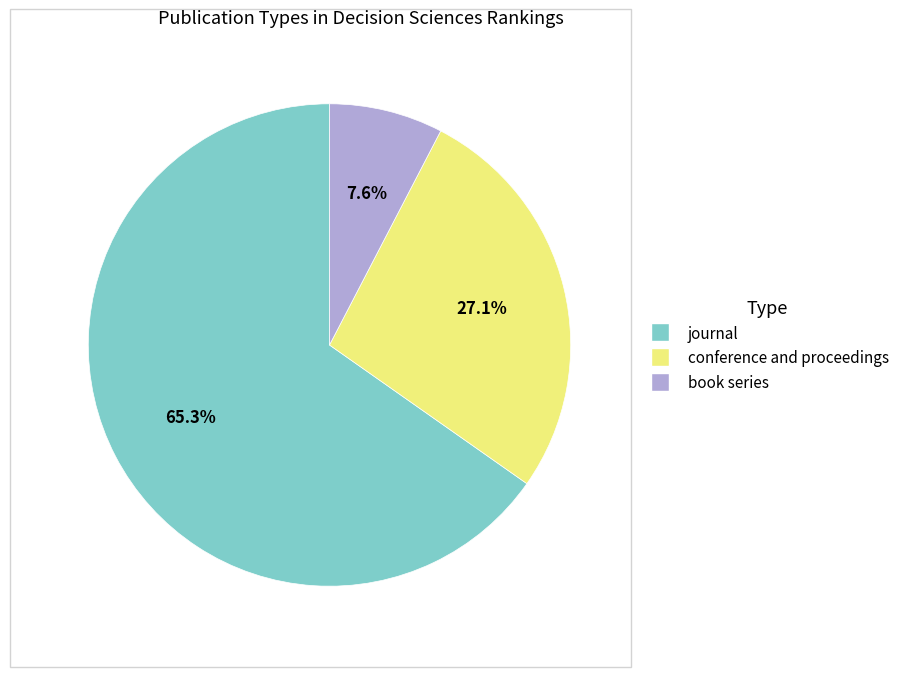

Is there any slice that represents more than half of the pie?

Yes